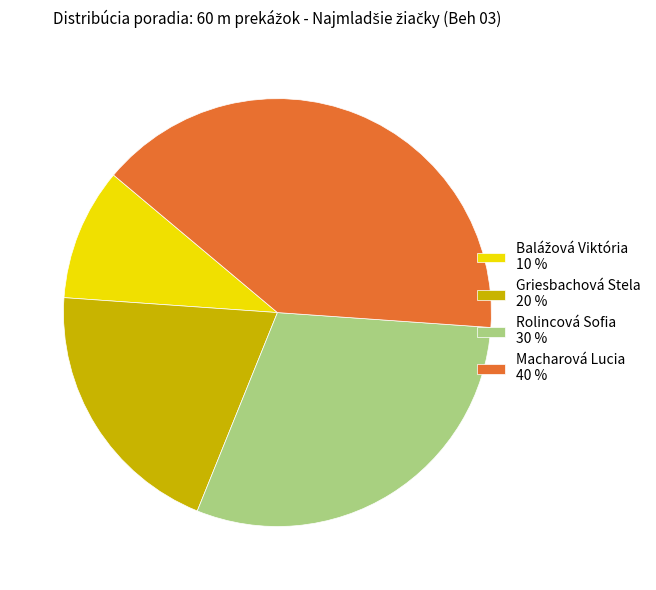

What is the ratio of the value at Macharová Lucia 40 % to the value at Rolincová Sofia 30 %?

1.3